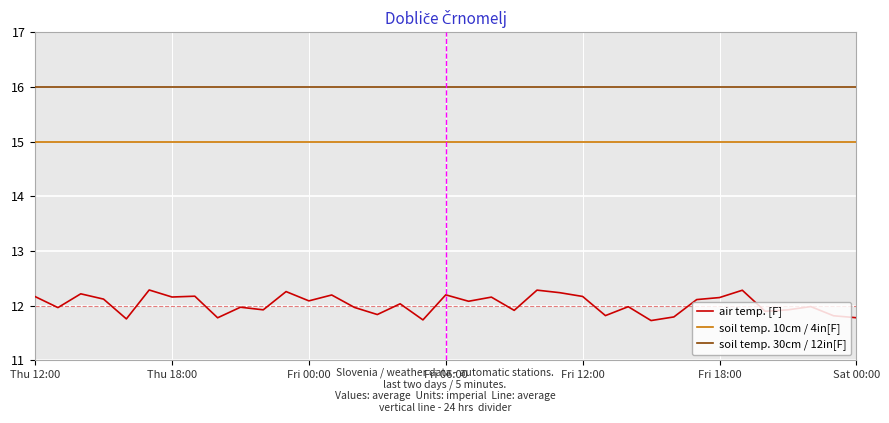

What is the maximum value shown in the chart?

16.0